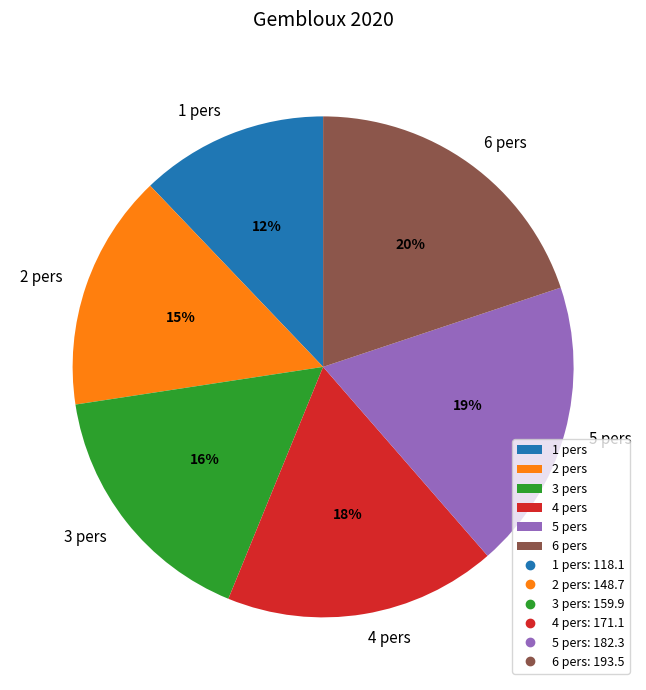

Count the number of slices in the pie.

6